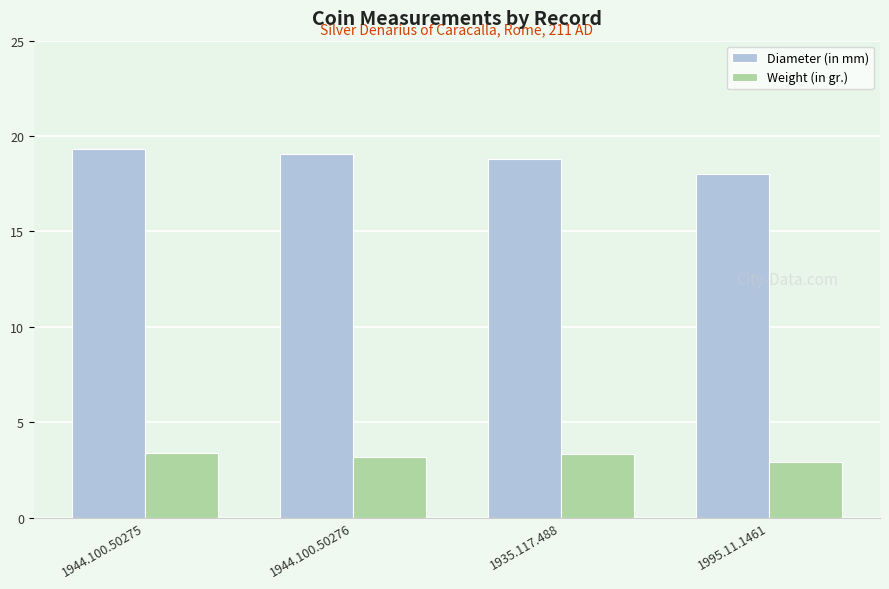

What position from the right is 1995.11.1461?

1